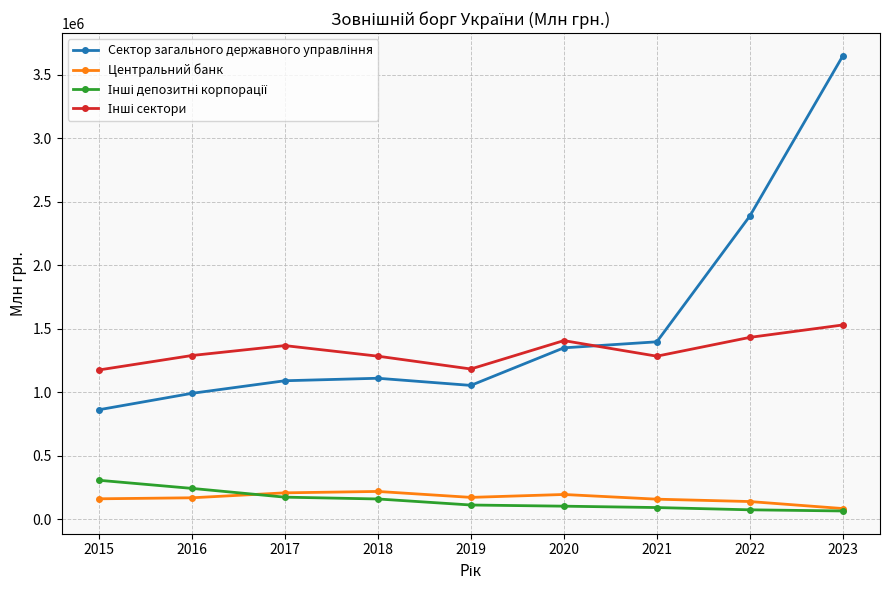

What is the maximum value shown in the chart?

3649386